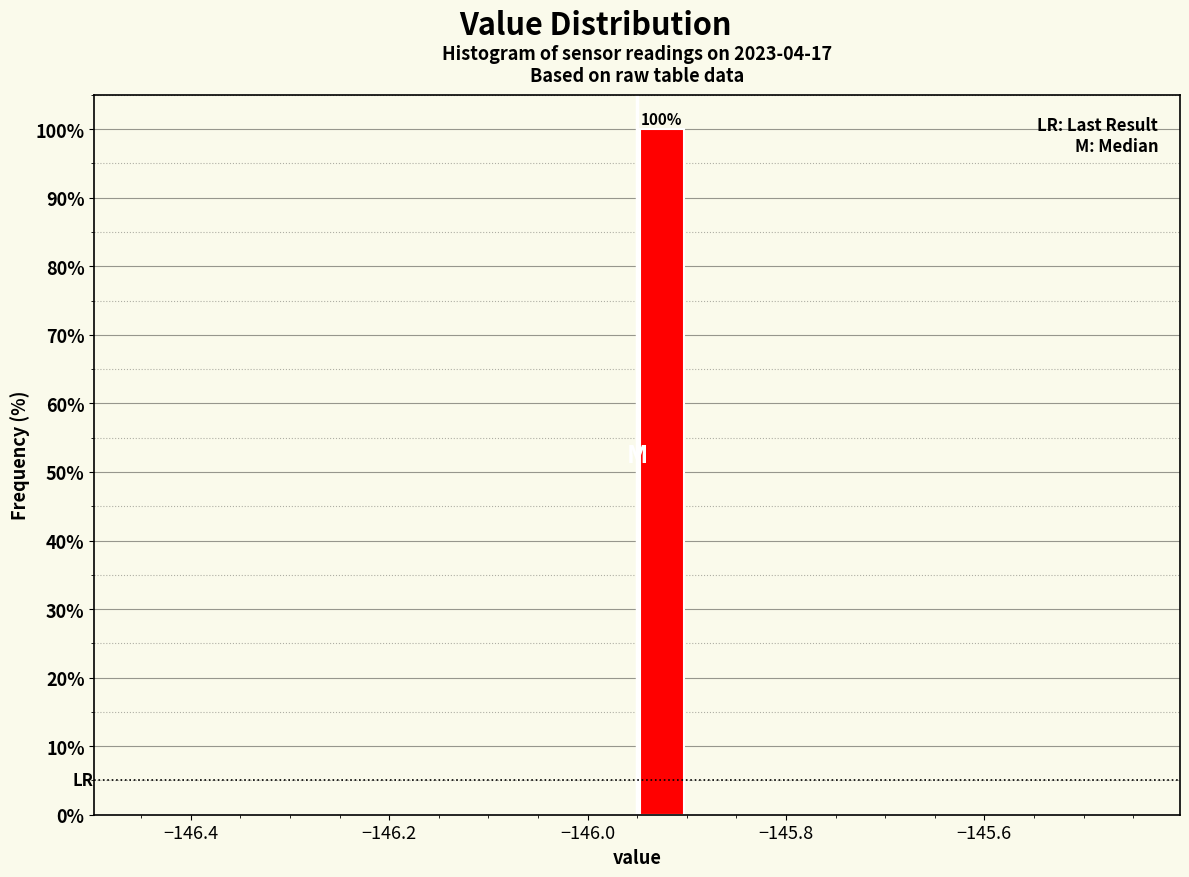

Read against the x-axis, roughly where is the centre of the tallest bar?

-145.92